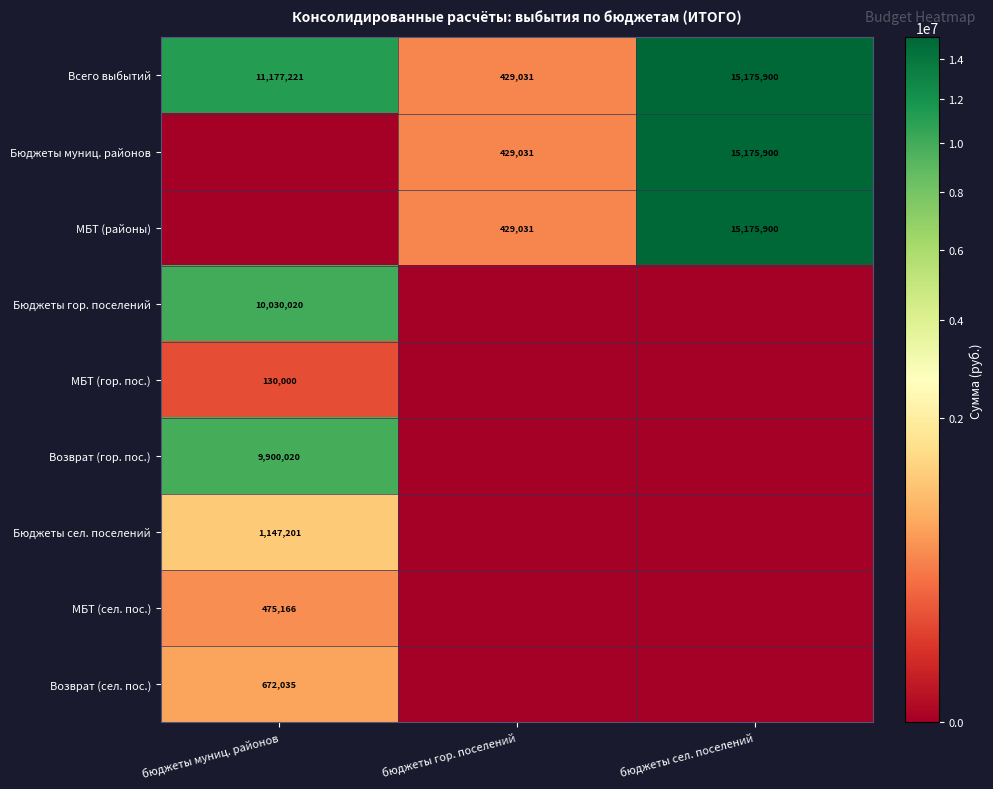

What is the average value of the Всего выбытий series?

8927384